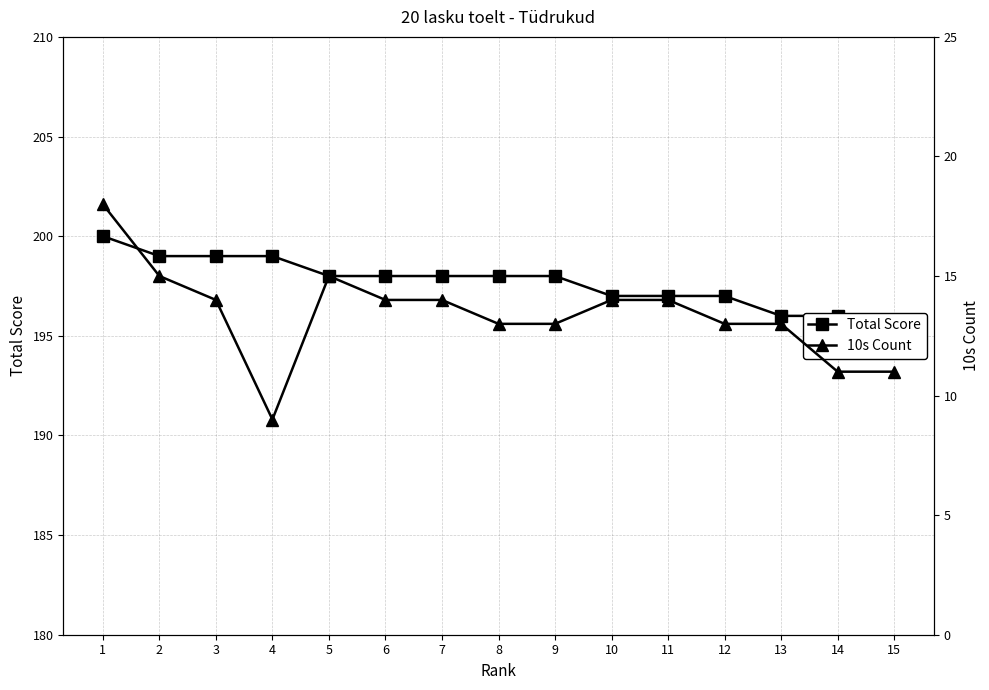

Between 8 and 12, which is larger?

8